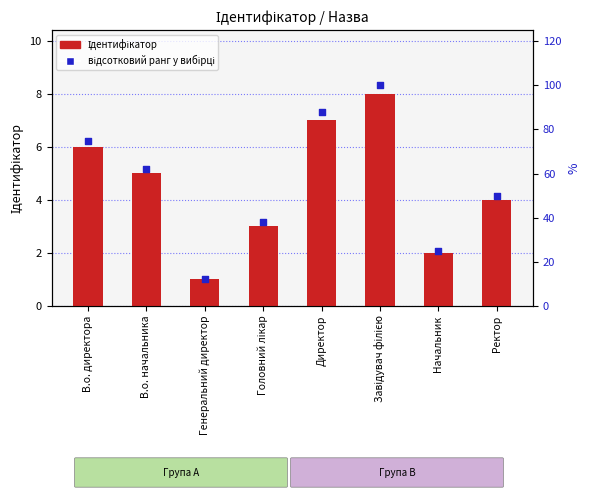

At how many categories does at least one series exceed 32?

6